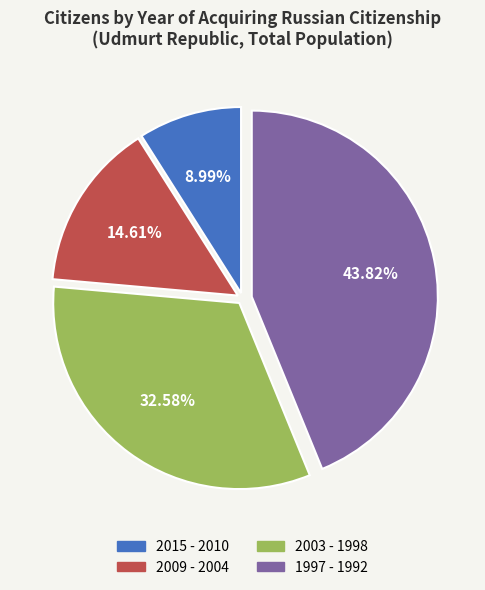

Does 1997 - 1992 represent more than half of the total?

No